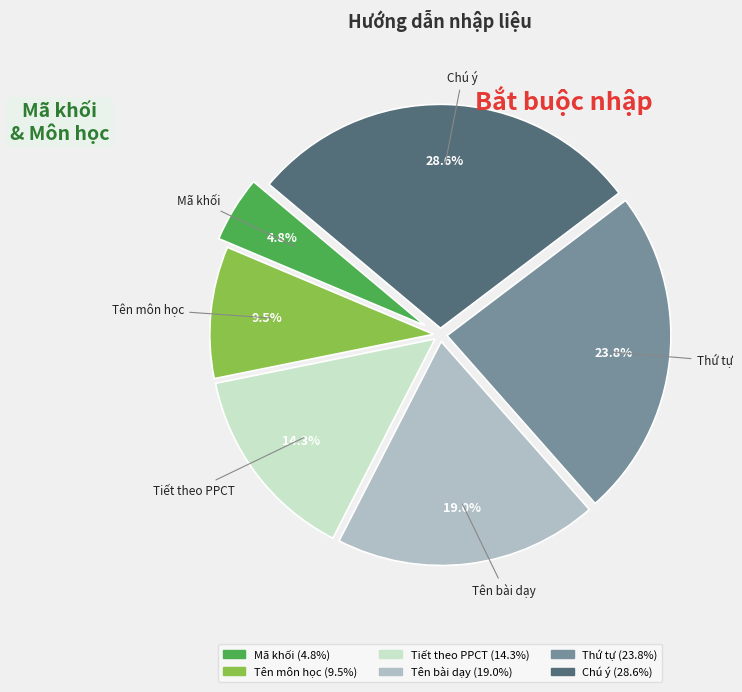

To the nearest percent, what portion does Tiết theo PPCT represent?

14%